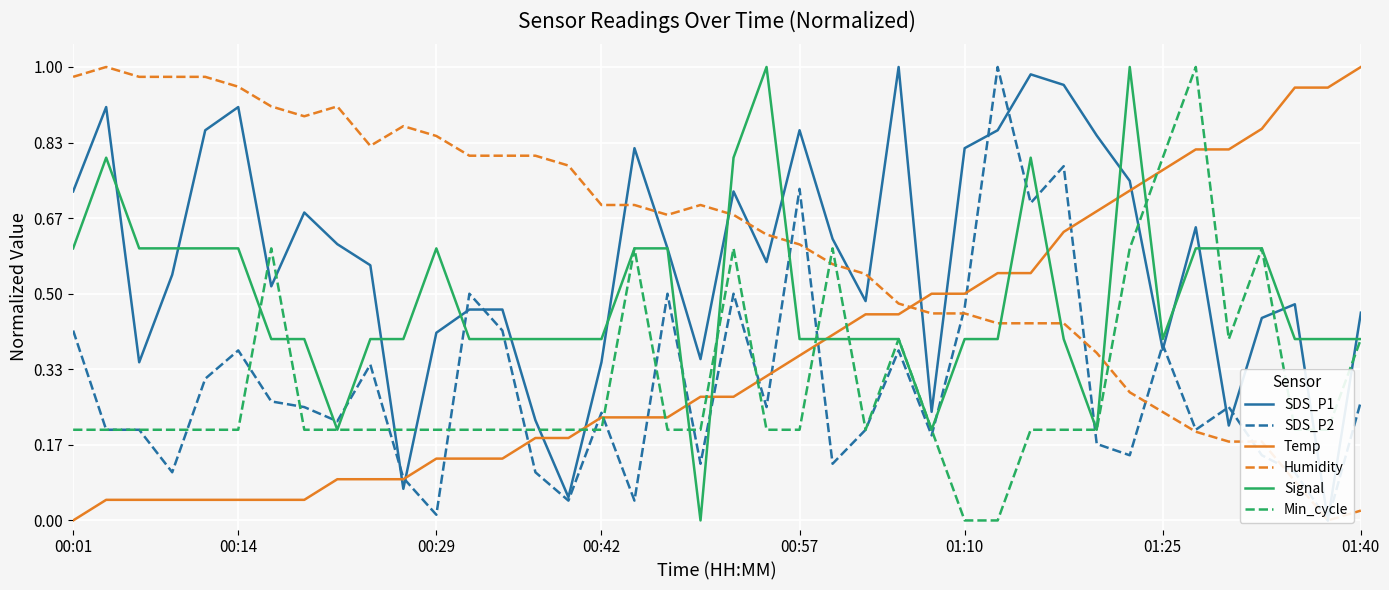

Which category has the highest value in the Signal series?

21